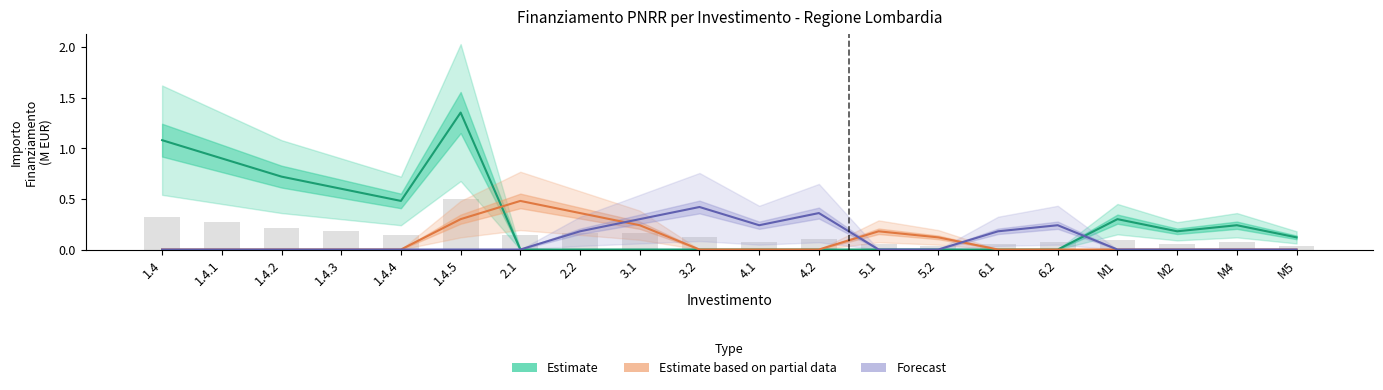

Count the number of categories in the chart.

20